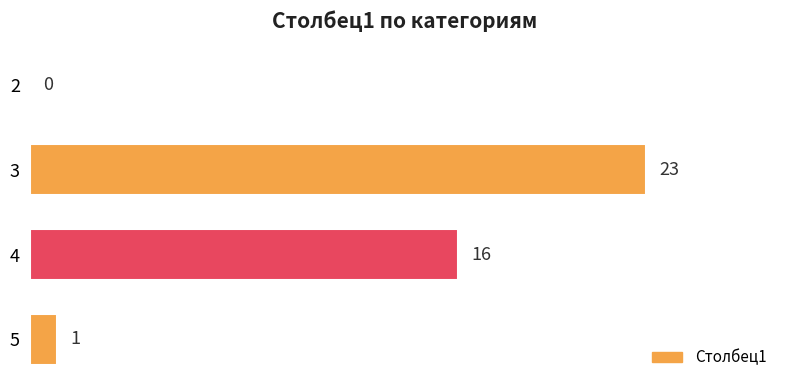

Which has a higher value, 2 or 5?

5